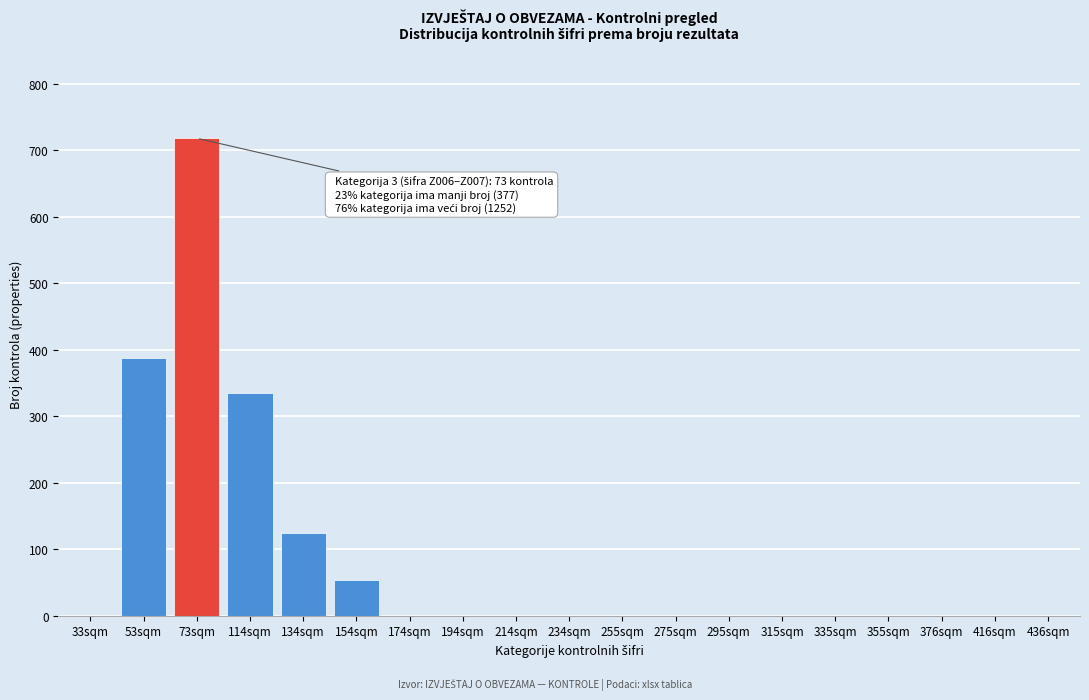

Reading left to right, what are all the values shown in this chart?

33sqm=0	53sqm=387	73sqm=718	114sqm=335	134sqm=124	154sqm=54	174sqm=0	194sqm=0	214sqm=0	234sqm=0	255sqm=0	275sqm=0	295sqm=0	315sqm=0	335sqm=0	355sqm=0	376sqm=0	416sqm=0	436sqm=0